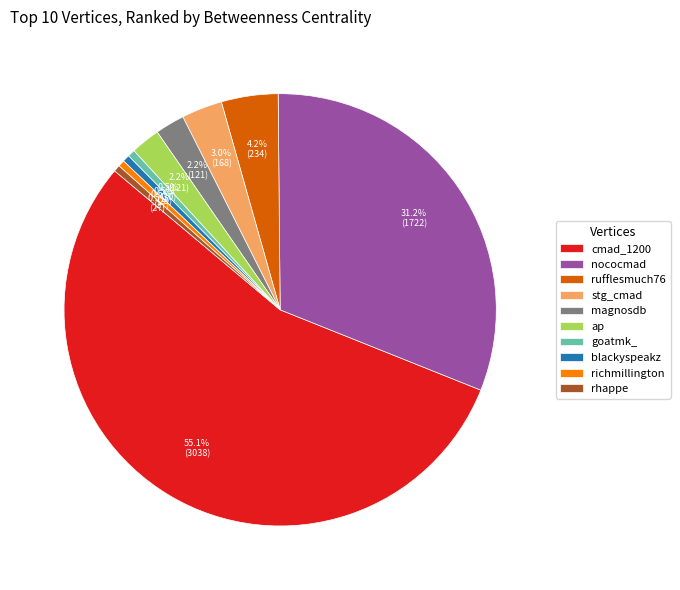

To the nearest percent, what is the difference between the goatmk_ and nococmad slice percentages?

31%